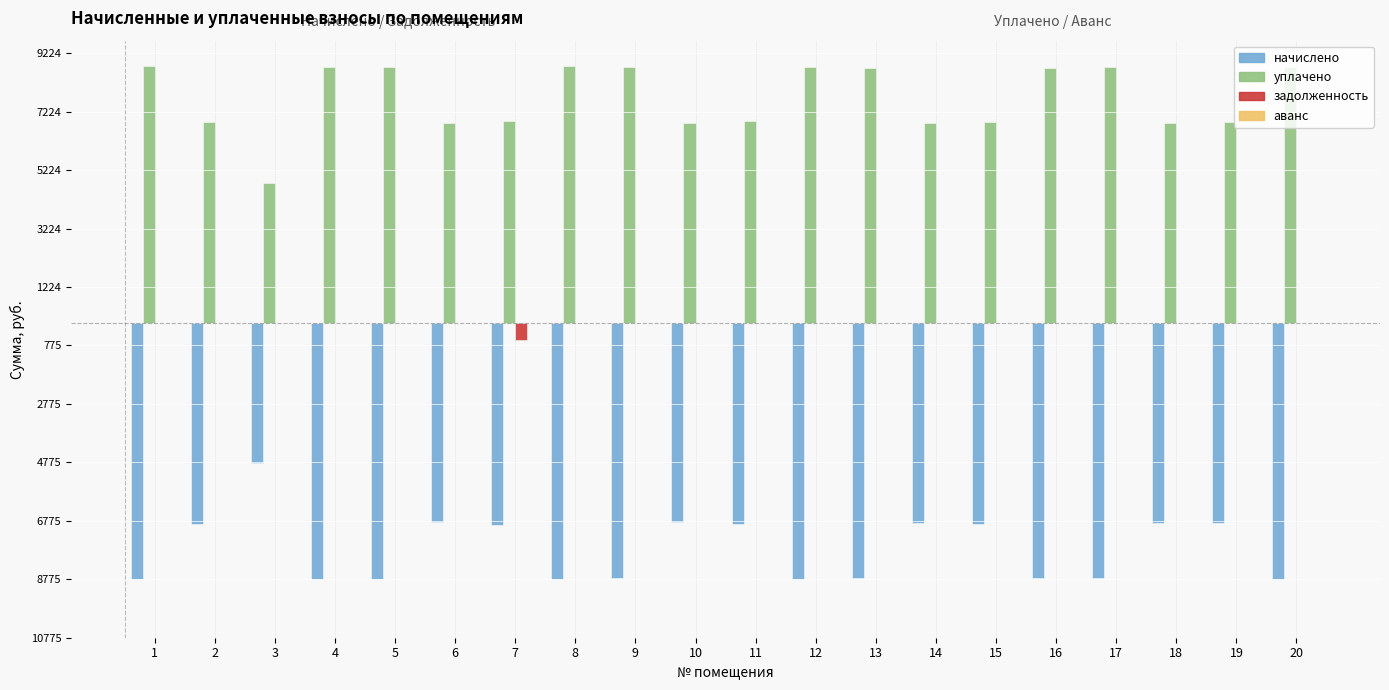

Are the bars horizontal?

No